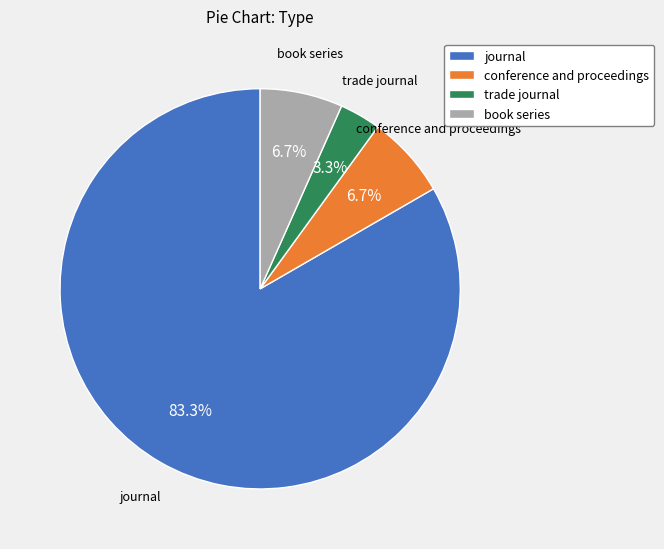

Is the sum of journal and conference and proceedings greater than half?

Yes